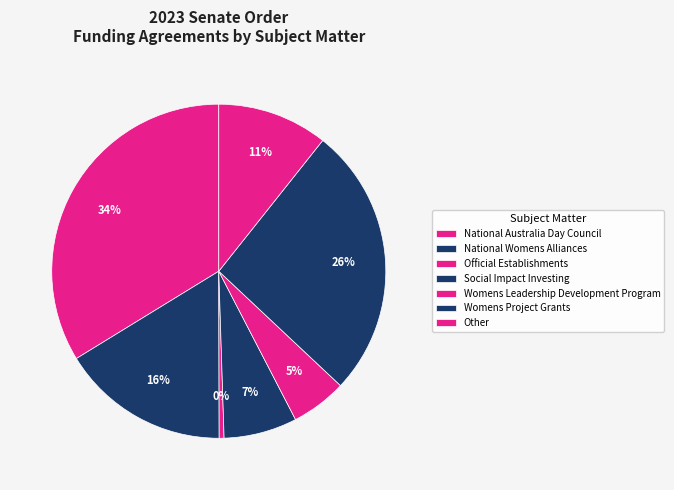

How many segments does this pie chart have?

7